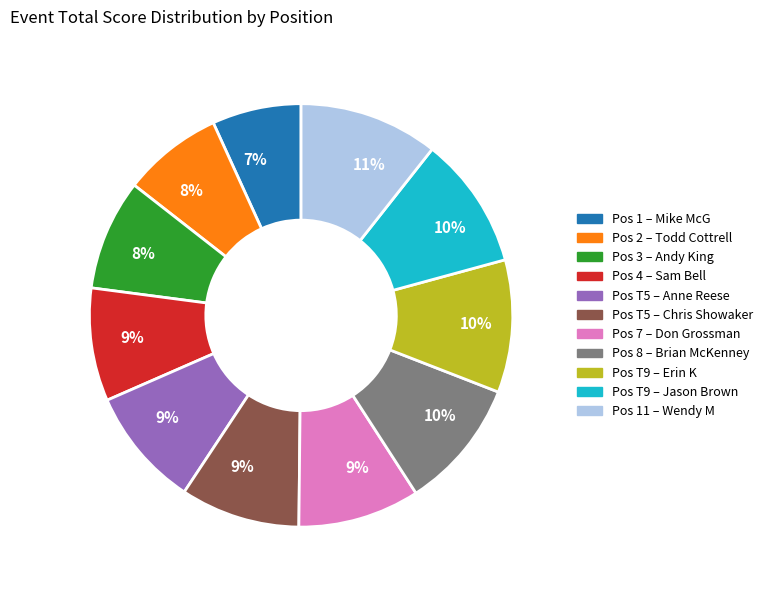

Count the number of slices in the pie.

11